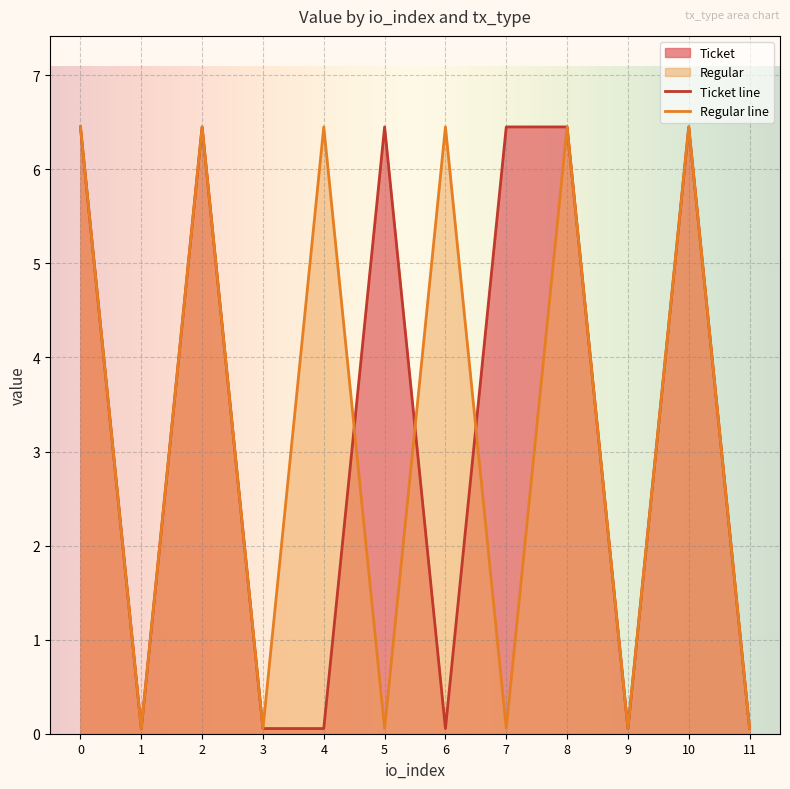

What is the difference between the maximum and minimum values in the Ticket series?

6.4